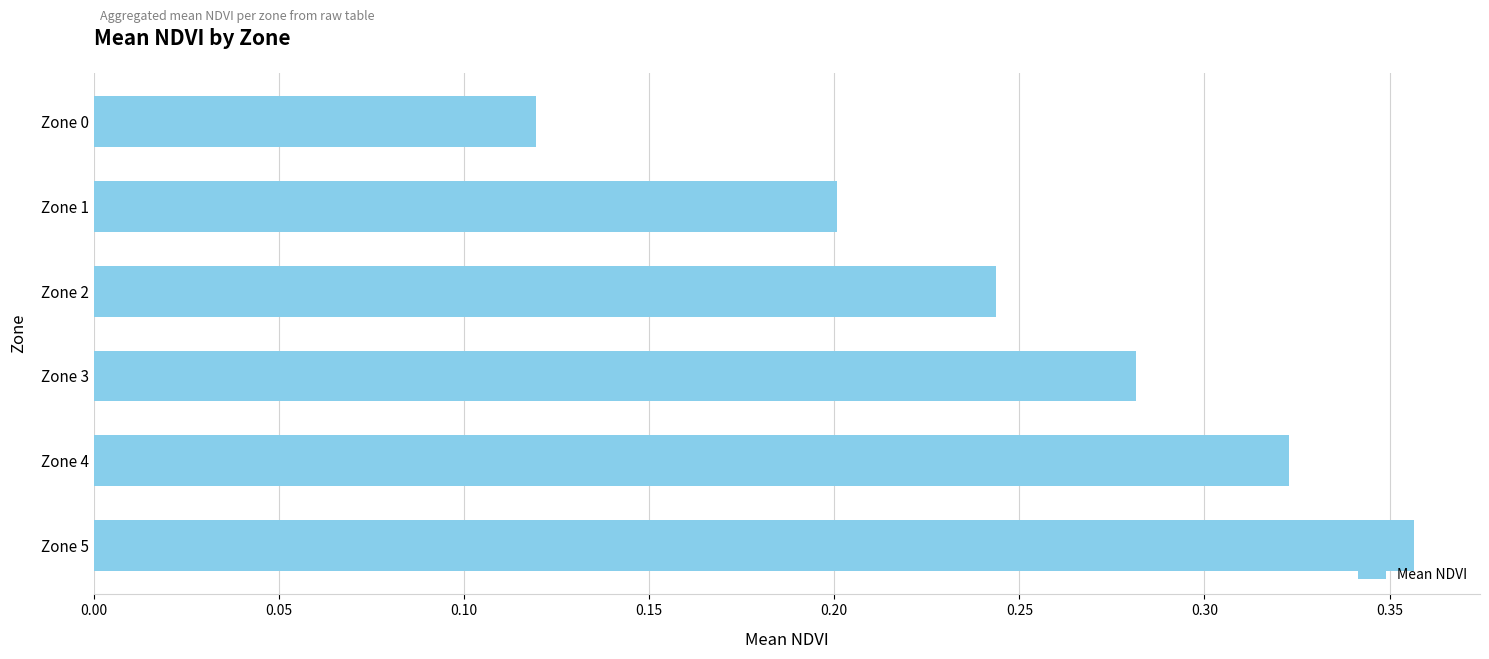

Are the bars horizontal?

Yes